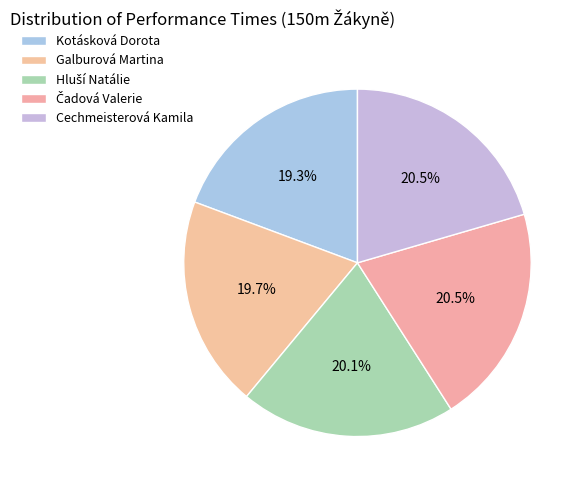

What percentage do Hluší Natálie and Kotásková Dorota together represent?

39.4%